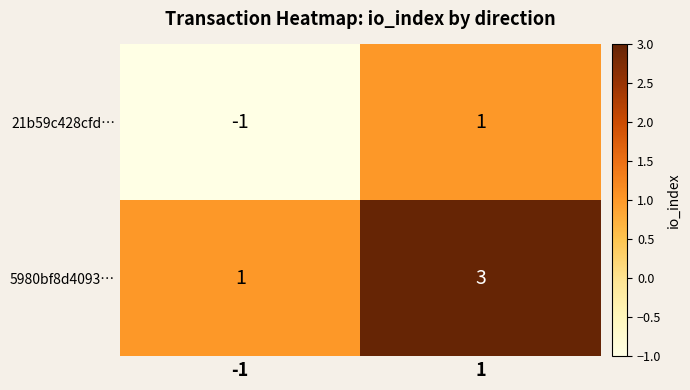

True or false: 21b59c428cfd… has a value of 2 at 1.

False